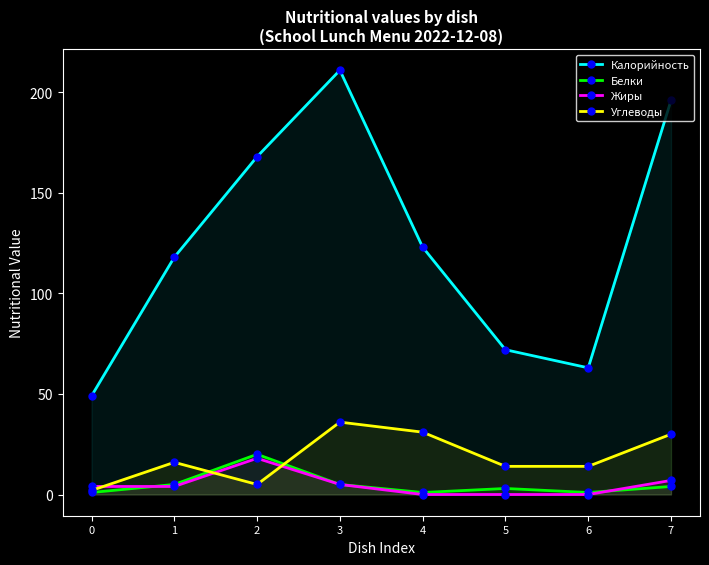

What are all the series names shown in the legend?

Калорийность, Белки, Жиры, Углеводы